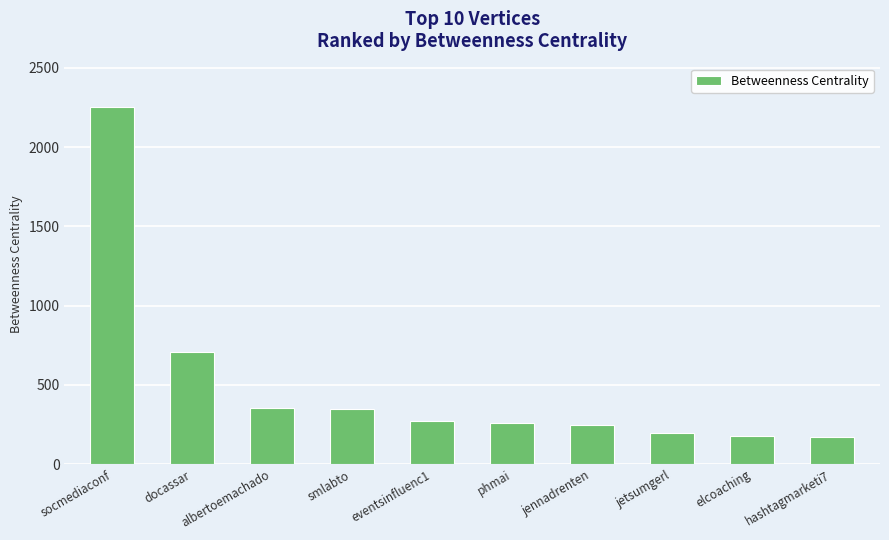

The chart shows a value of 414.4 at docassar. True or false?

False